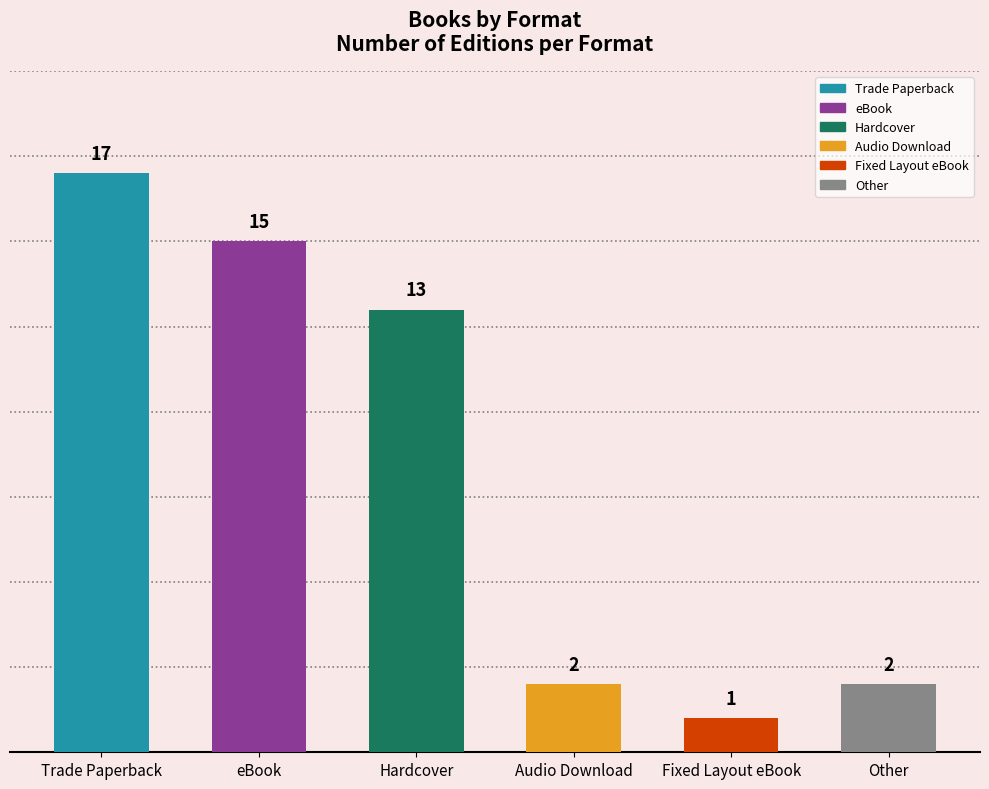

Which label corresponds to the largest value in the chart?

Trade Paperback